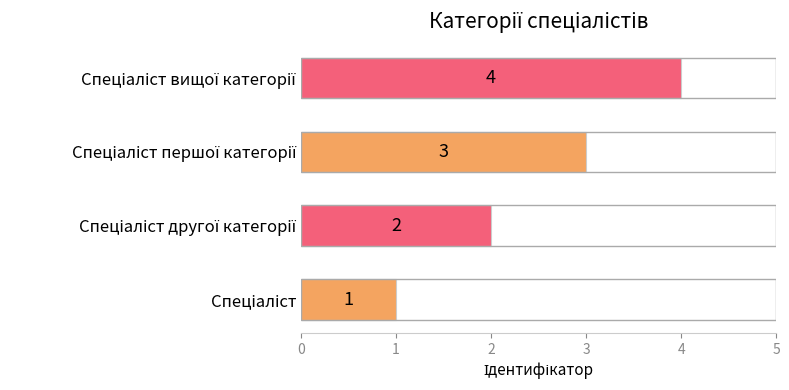

How many values are between 2 and 4?

3